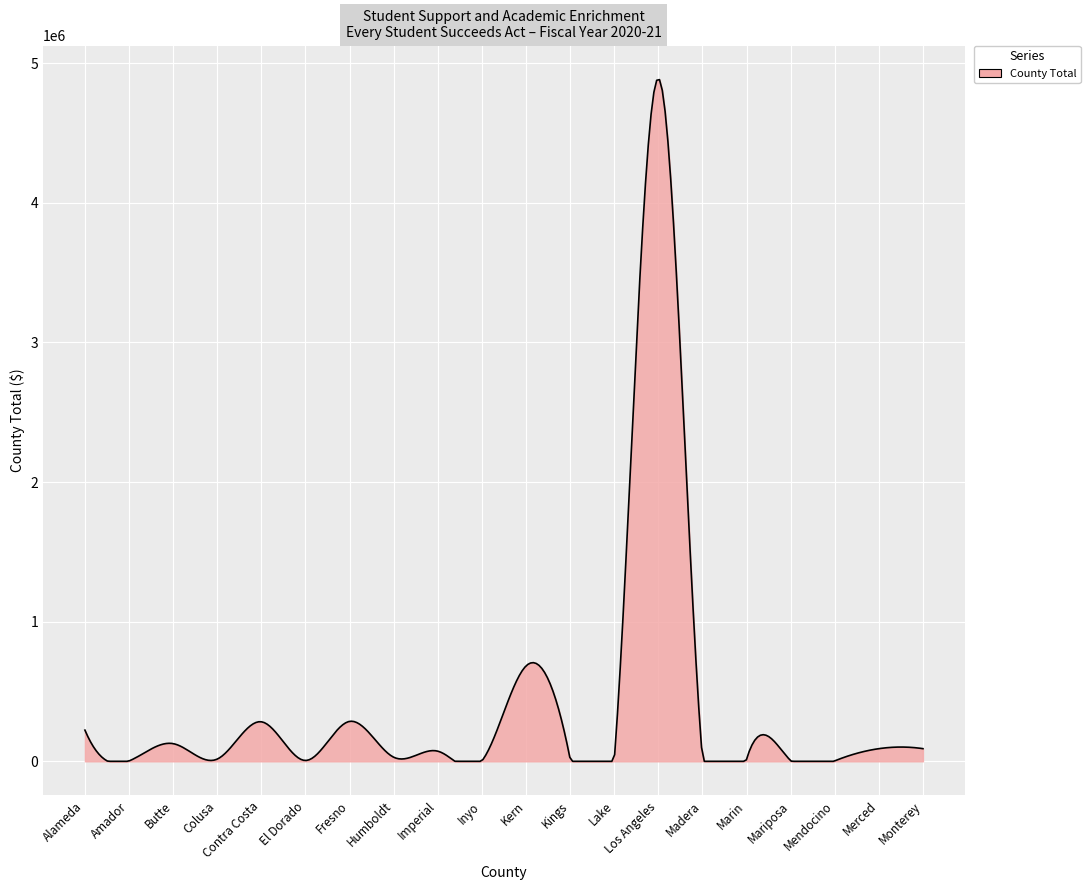

What is the maximum value shown in the chart?

4882974.1